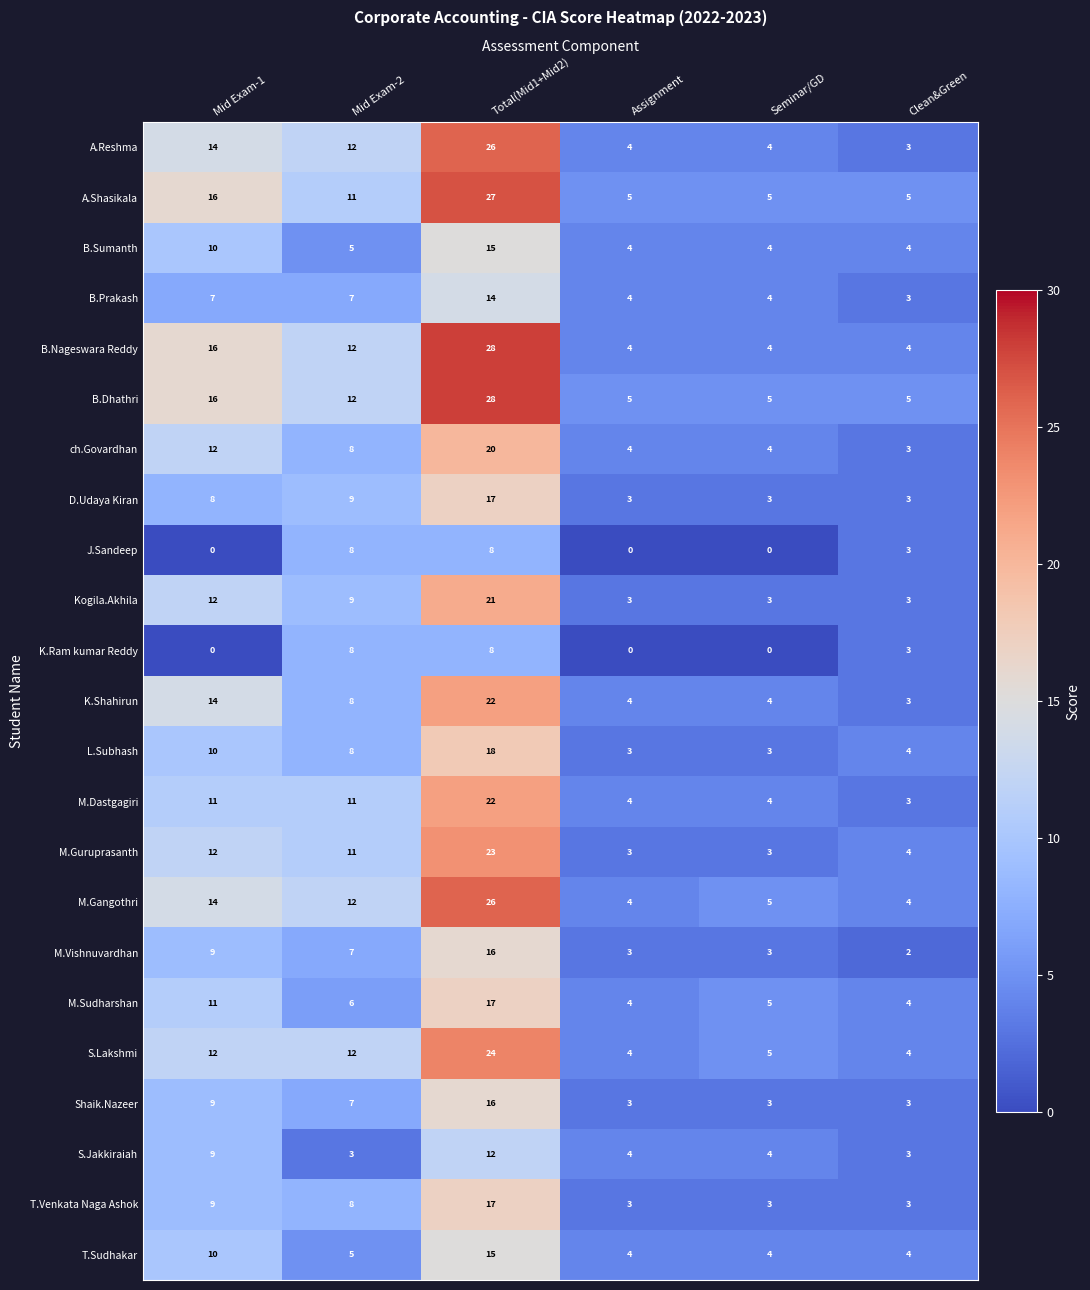

Which category has the highest value across all series?

Total(Mid1+Mid2)